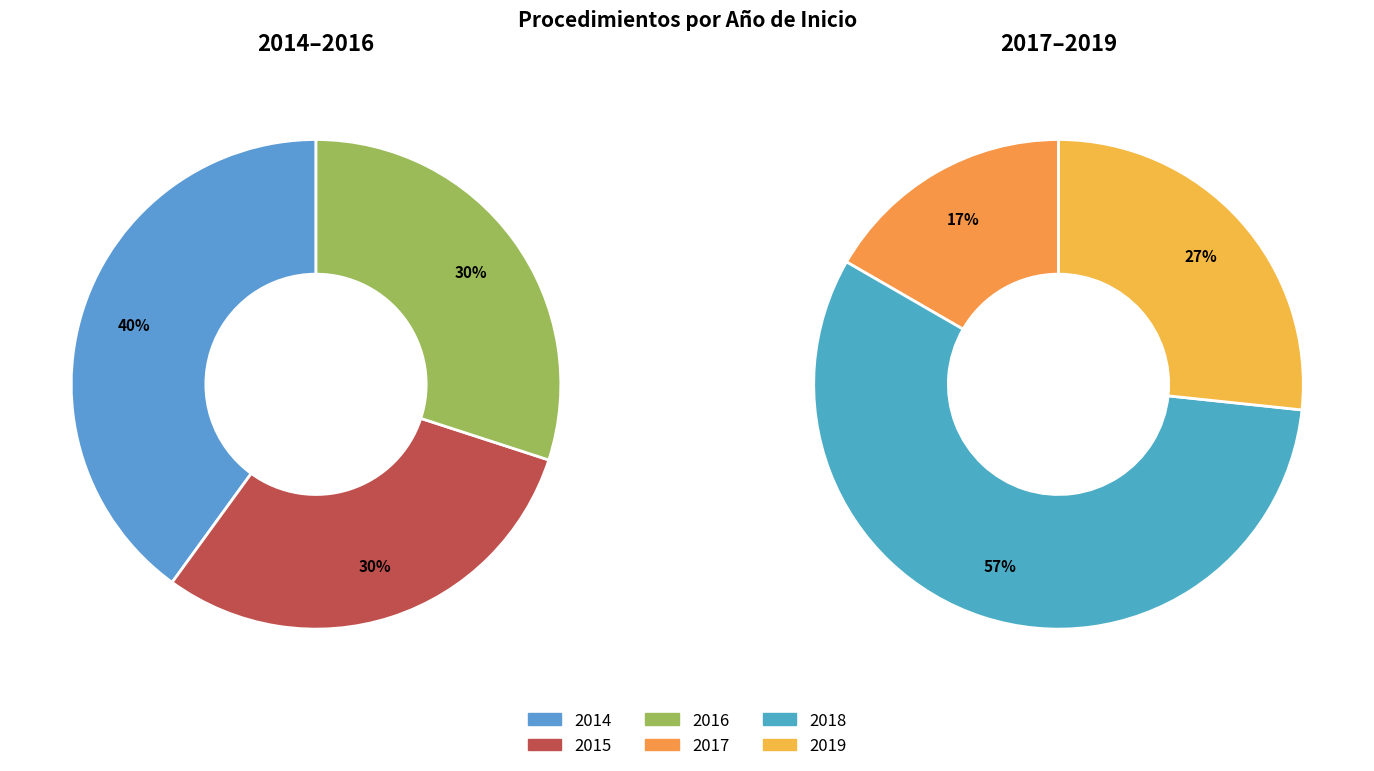

Approximately how many times larger is the value at 2015 compared to 2014?

0.8